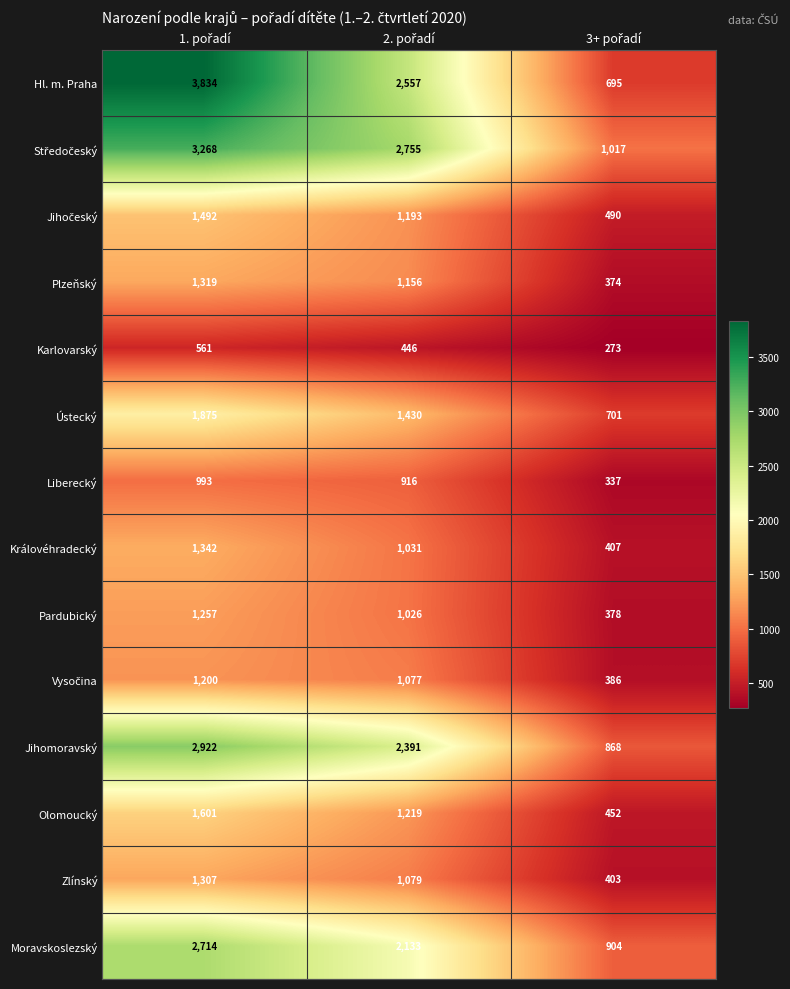

How many Plzeňský values are between 374 and 1319?

3